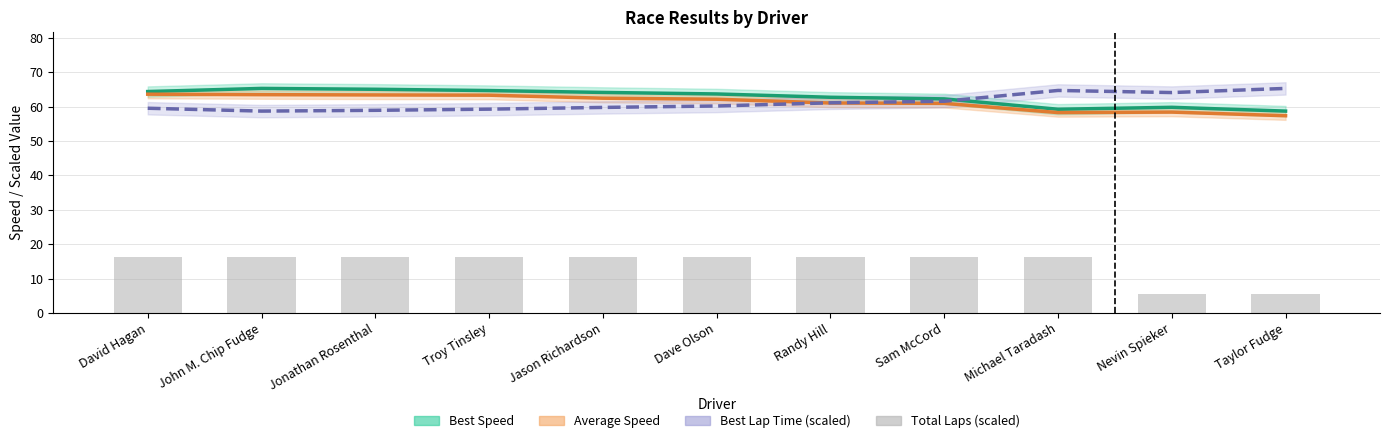

What is the label of the 4th bar from the left?

Troy Tinsley